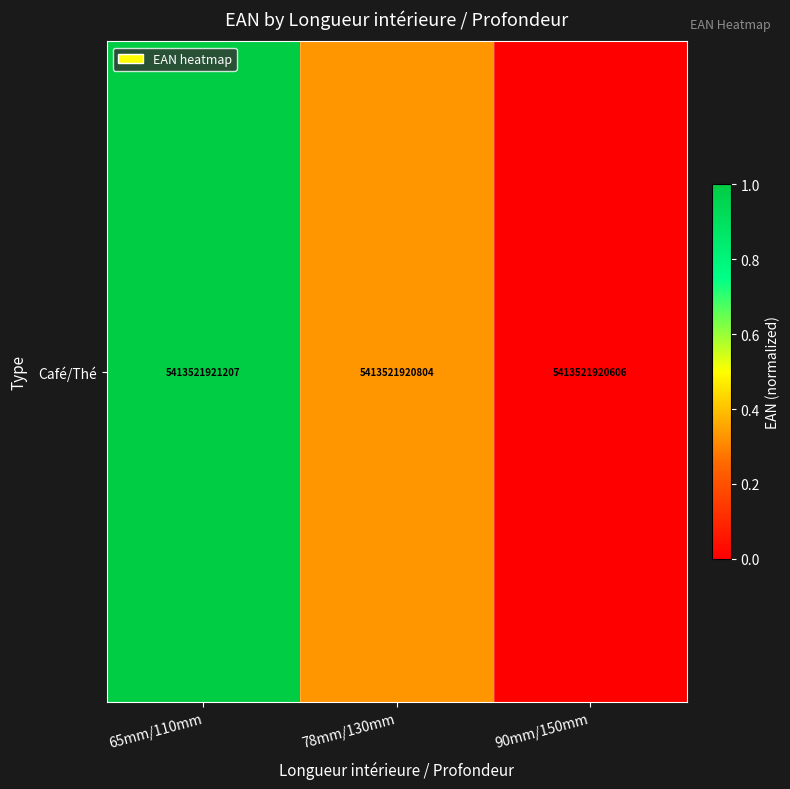

Rank the categories by value from highest to lowest.

65mm/110mm, 78mm/130mm, 90mm/150mm